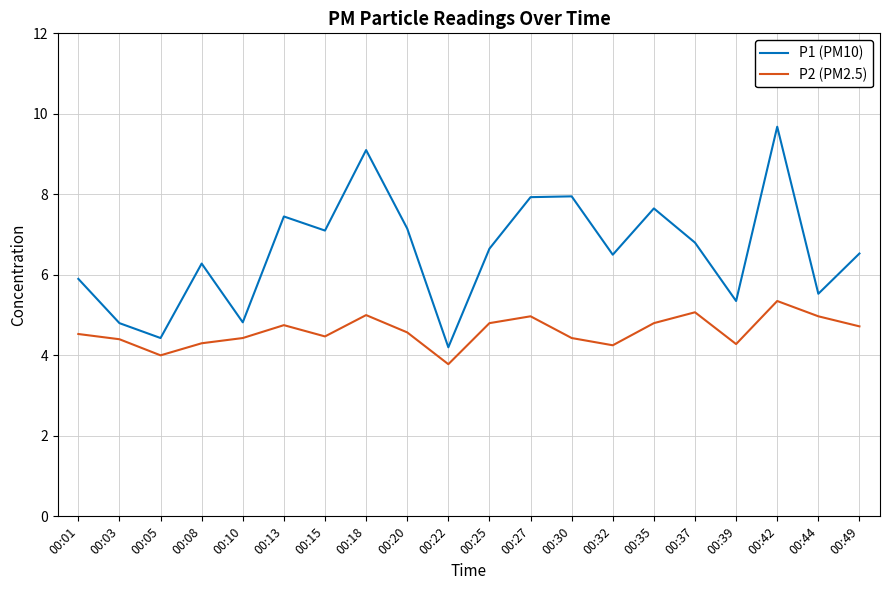

How many distinct data groups are displayed?

2